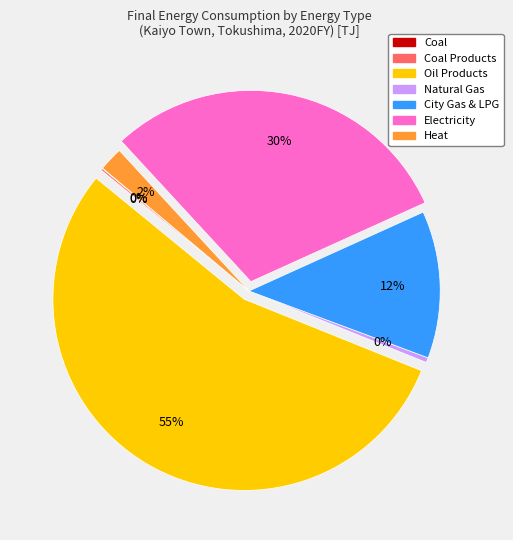

Does any single category account for the majority?

Yes